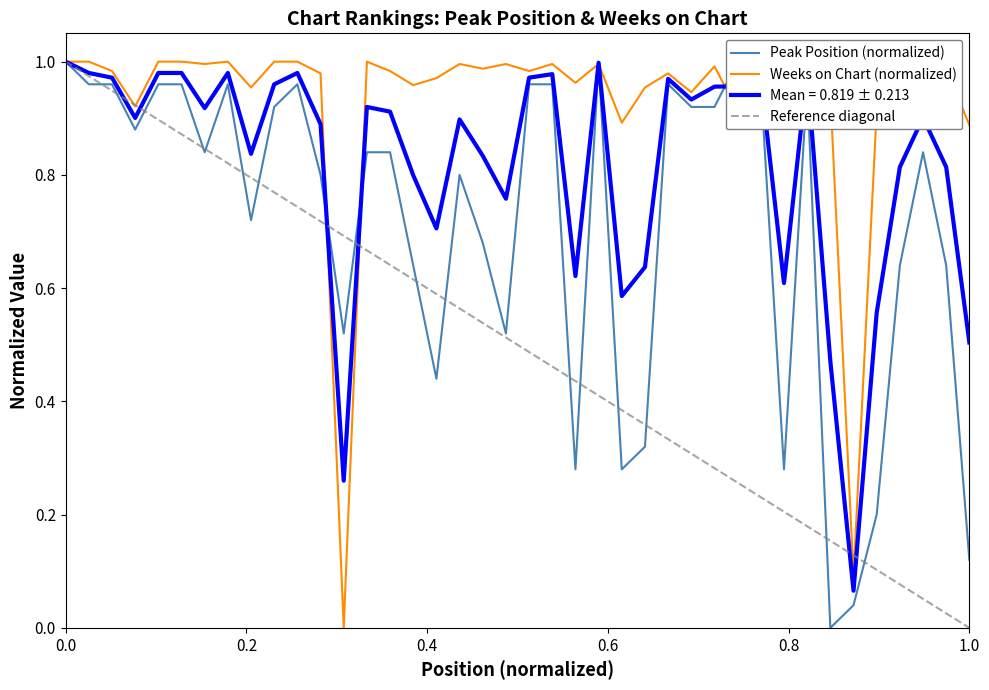

Which series changed the most between 5 and 21?

Weeks on Chart